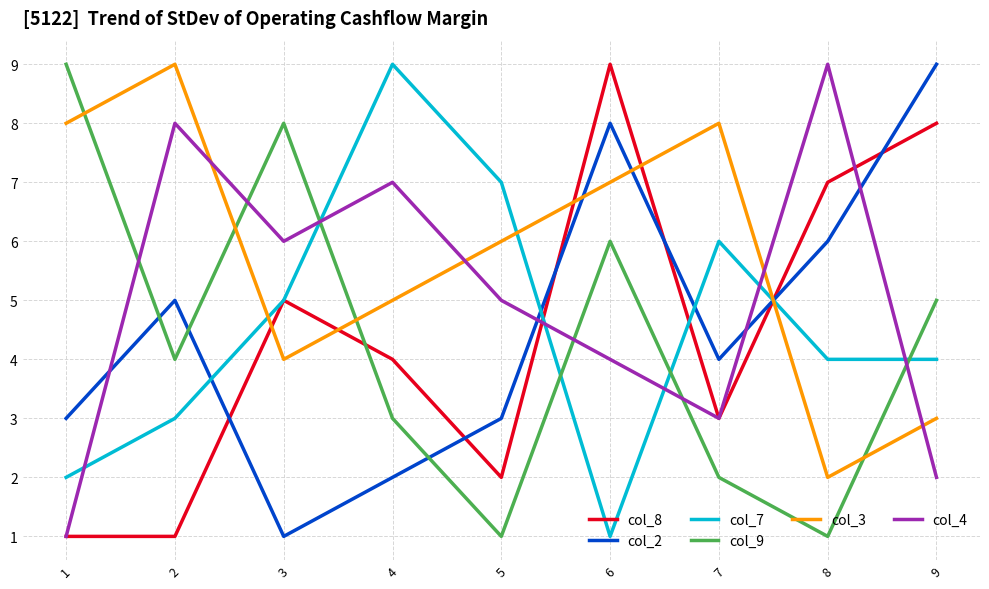

What is the difference between the maximum and minimum values in the col_4 series?

8